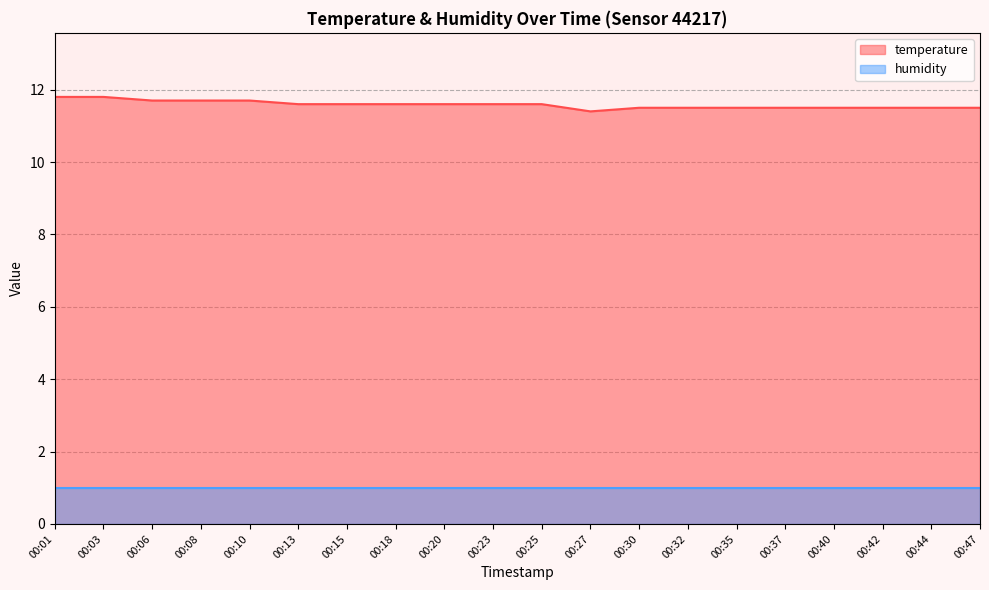

Which series has the widest spread of values?

temperature